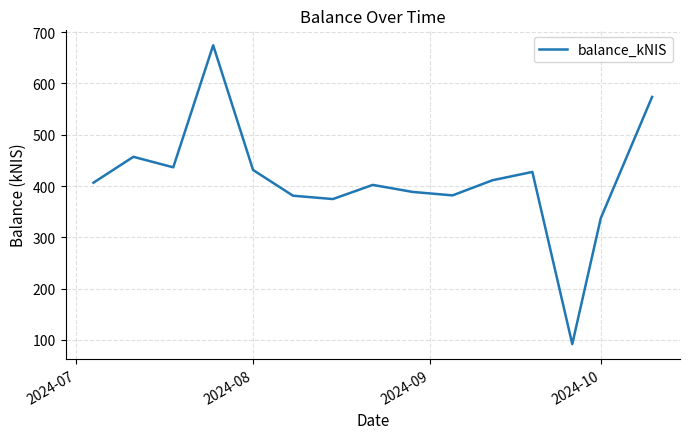

What is the greatest value displayed?

674.5